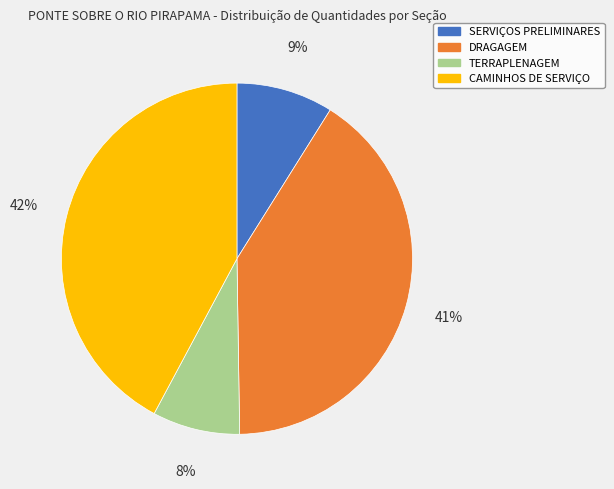

Does any single category account for the majority?

No